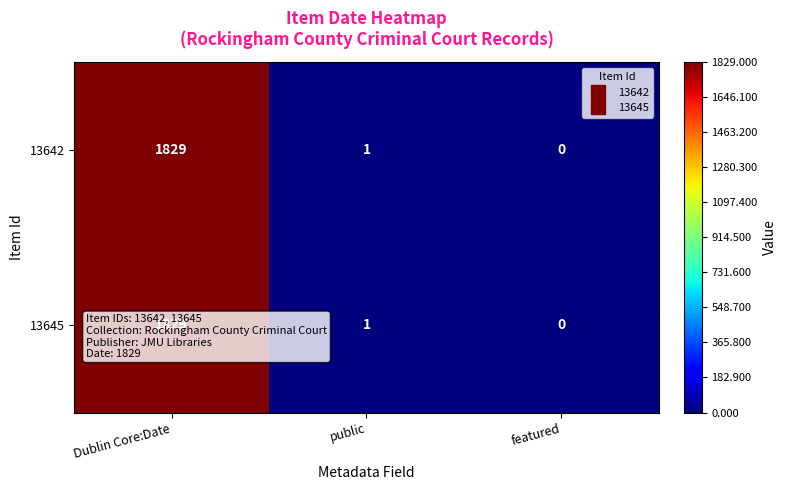

What is the difference between the 13642 values at public and Dublin Core:Date?

1828